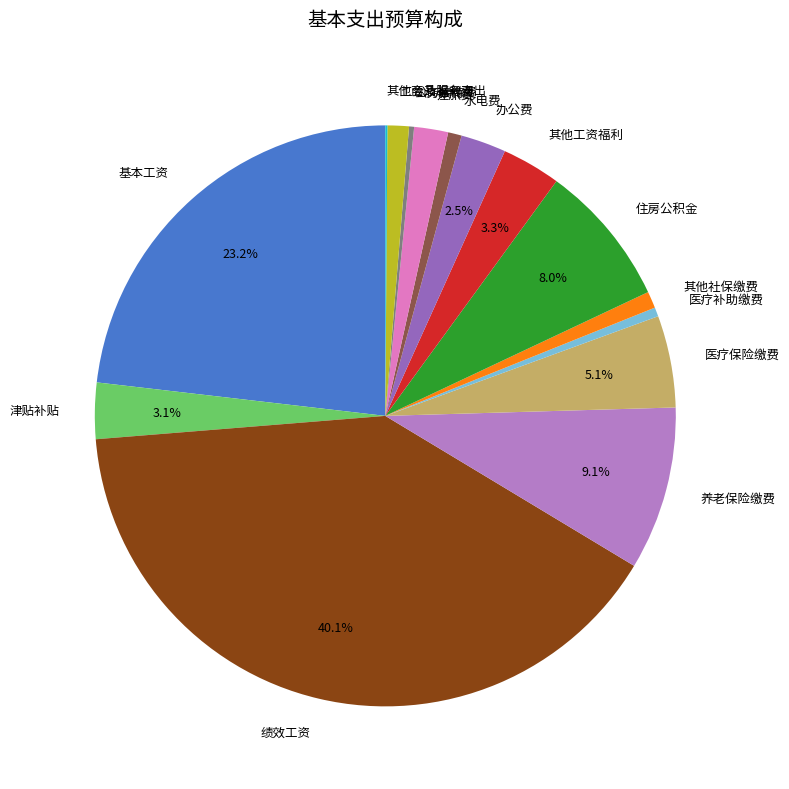

Which slice is the largest?

绩效工资